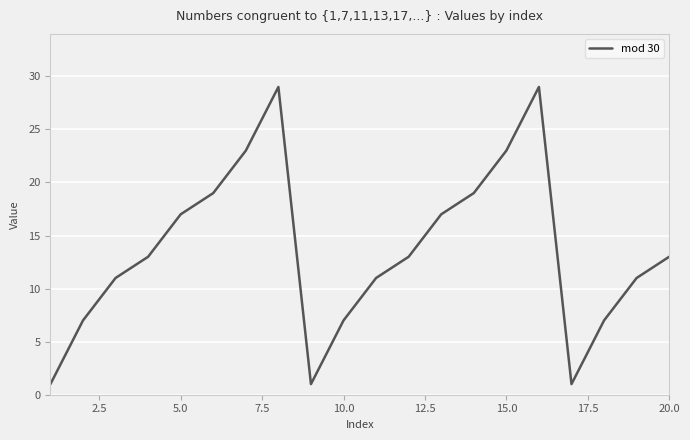

True or false: there are more than 0 points higher than both neighbors.

True